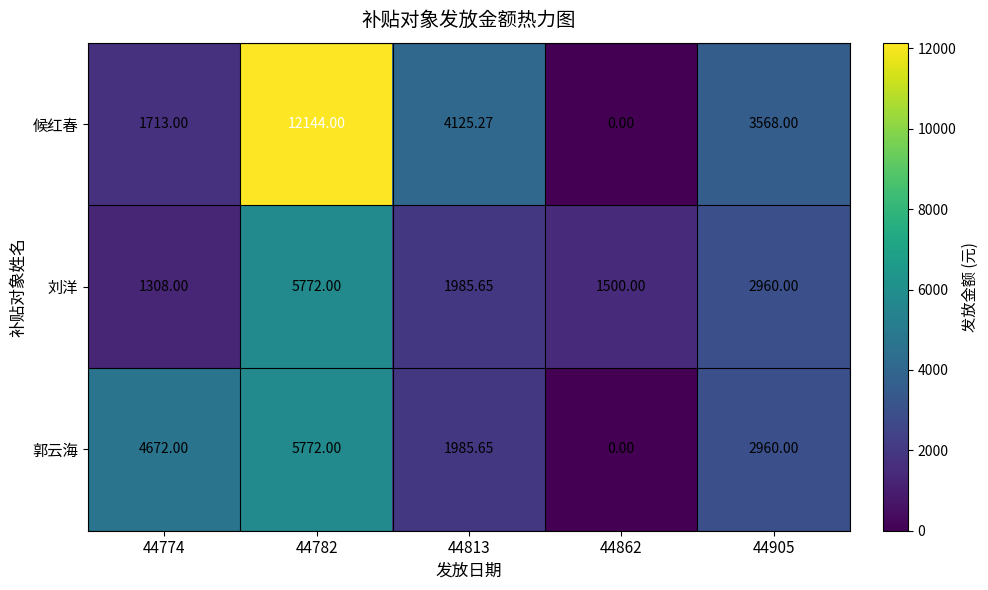

Rank the series at 44774 from lowest to highest value.

刘洋, 候红春, 郭云海